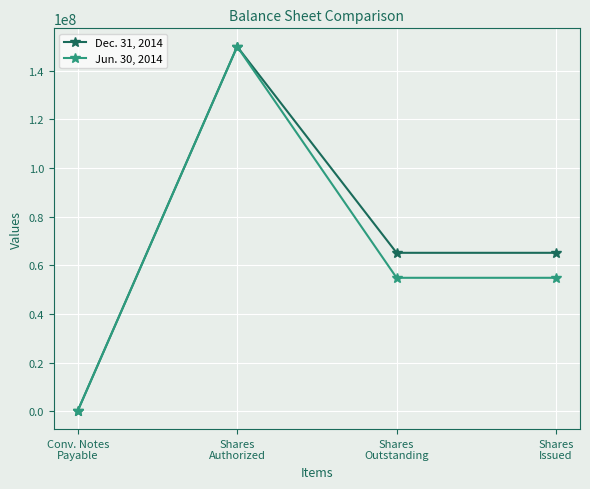

Rank the series at Shares
Outstanding from highest to lowest value.

Dec. 31, 2014, Jun. 30, 2014